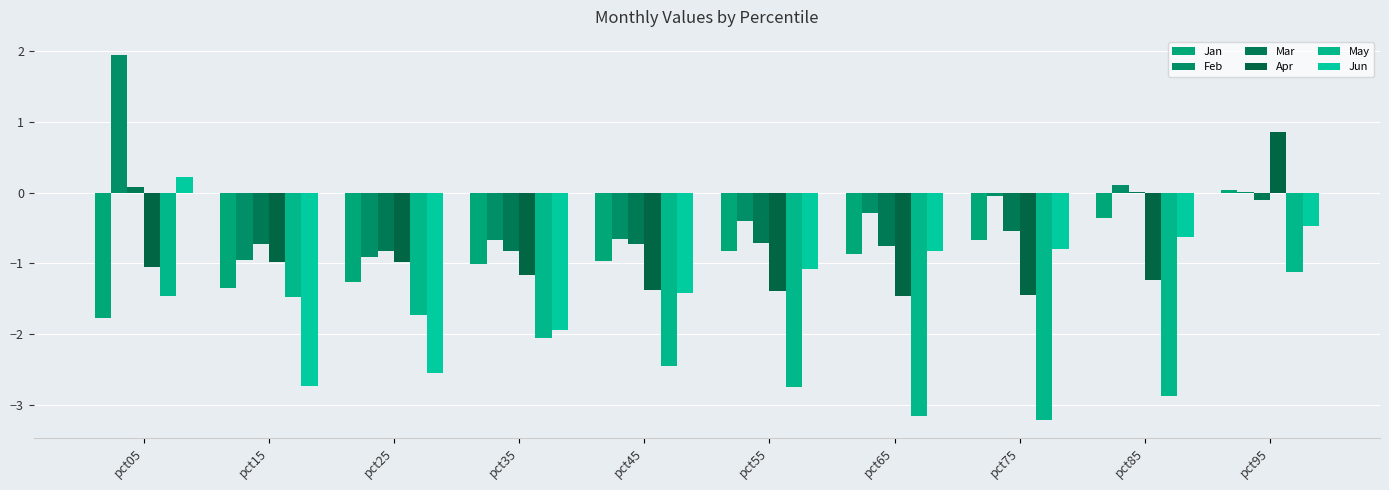

The Feb series shows -1.0 at pct15. True or false?

True